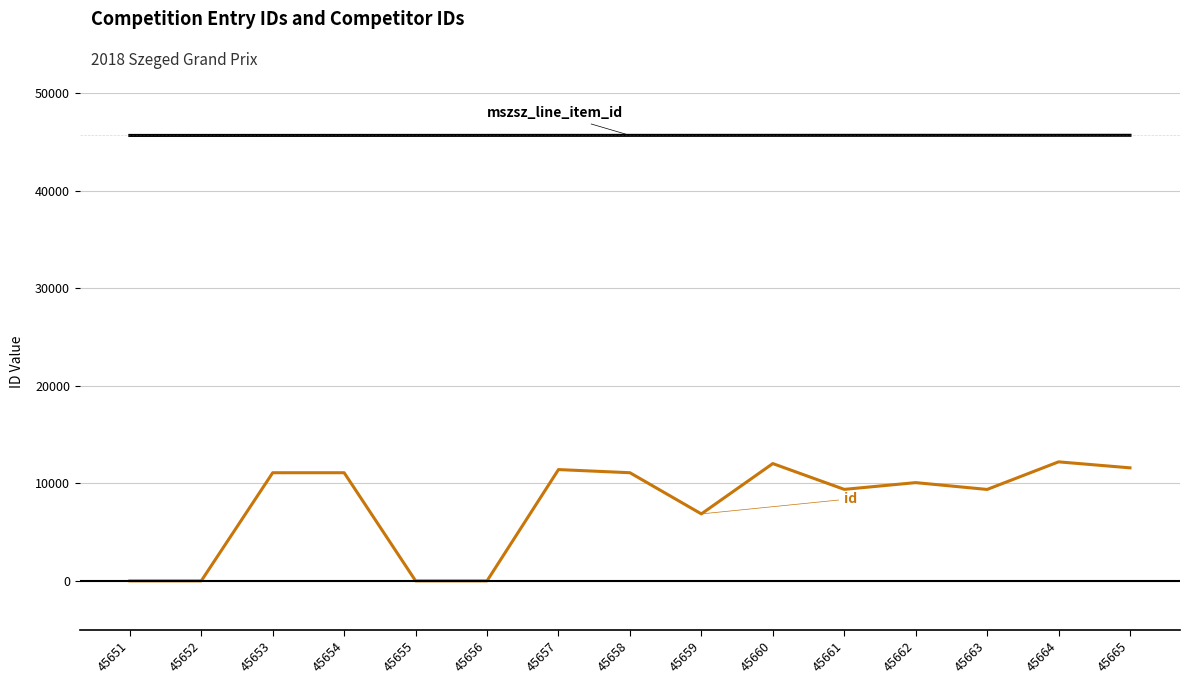

Does the chart display data point markers on the line(s)?

No